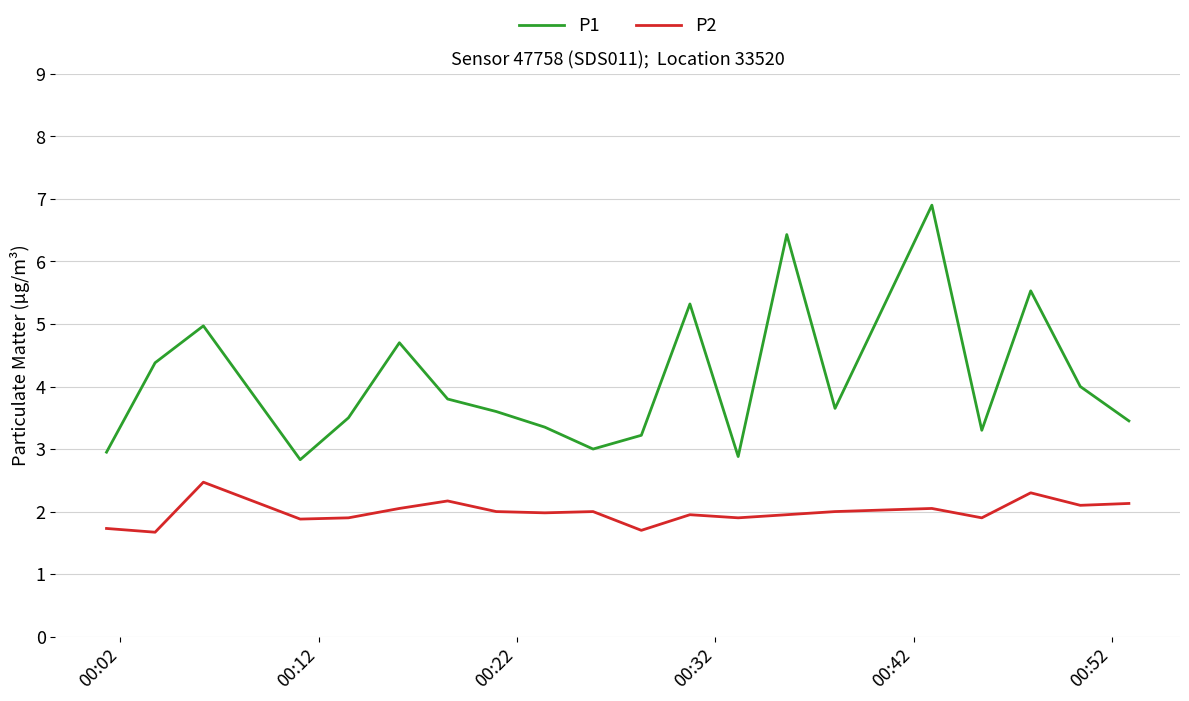

Rank the series by their average value, from highest to lowest.

P1, P2